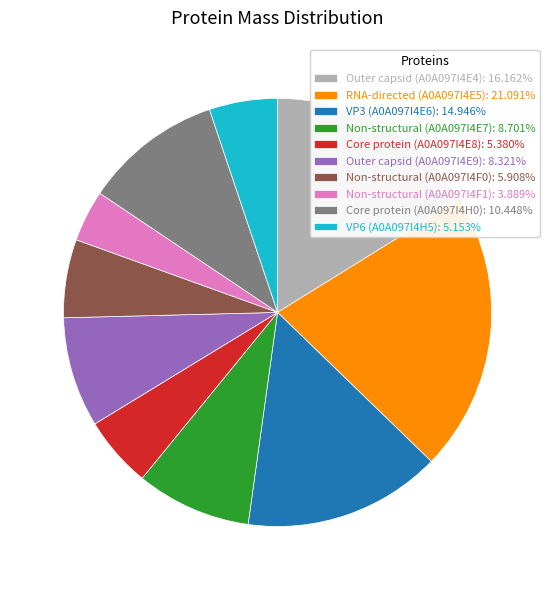

Combined, do Non-structural (A0A097I4F0): 5.908% and Outer capsid (A0A097I4E4): 16.162% account for over 50%?

No